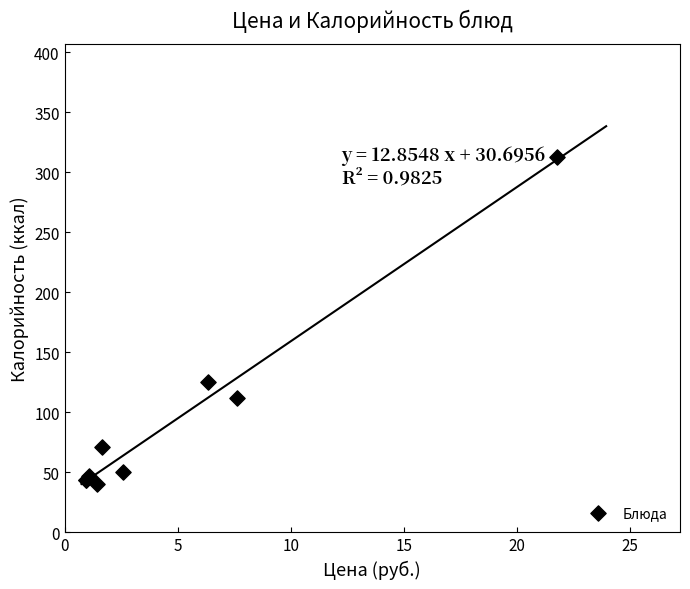

What Y value in the scatter plot is closest to 176?

125.0